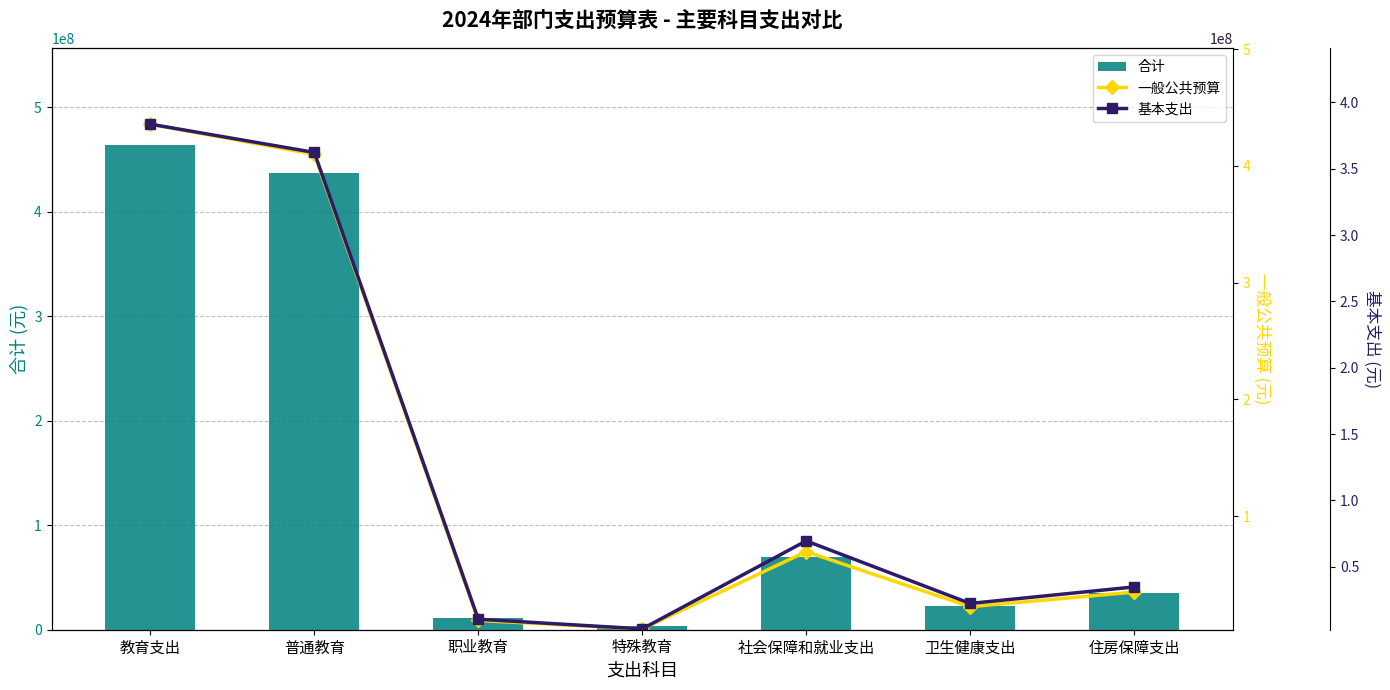

The value of 合计 at 住房保障支出 is 55225446.5. True or false?

False